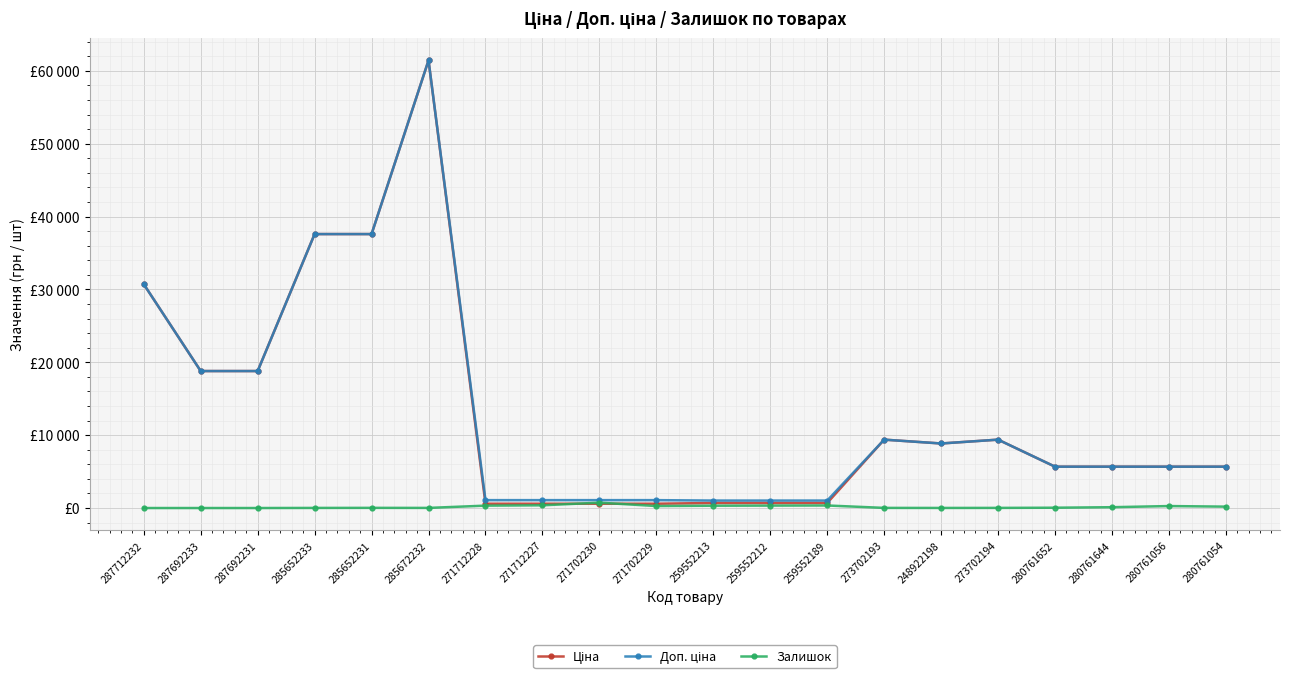

Where is Доп. ціна nearest to the value 31229?

287712232